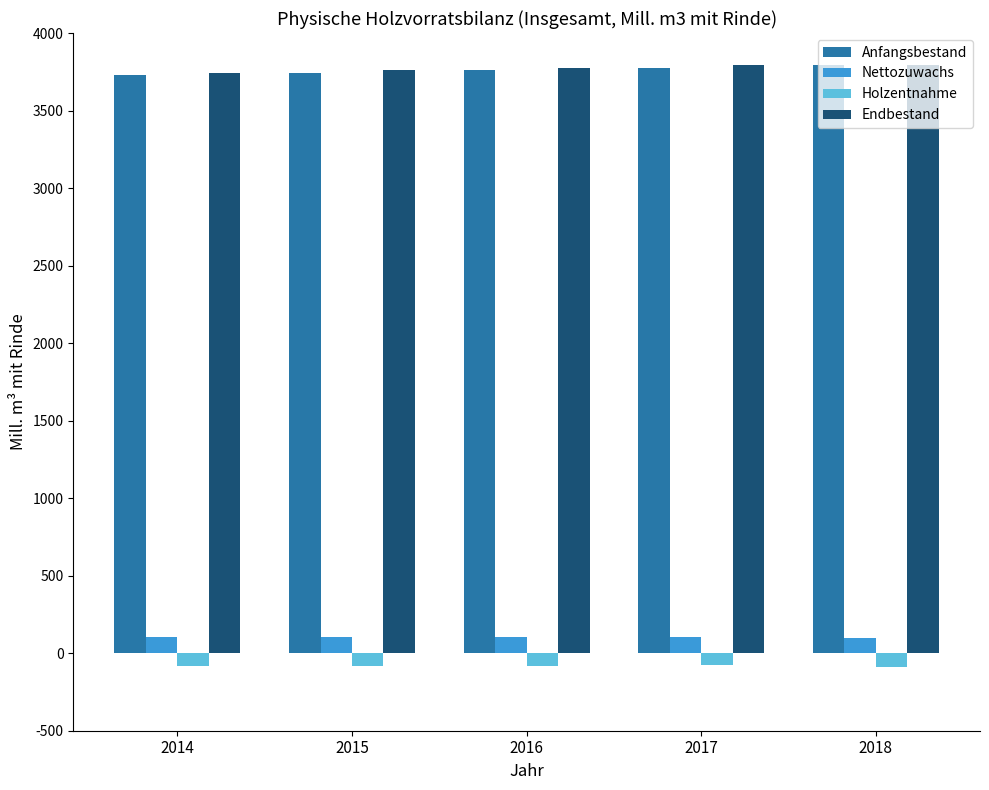

What is the sum of the Endbestand values at 2016 and 2018?

7572.3